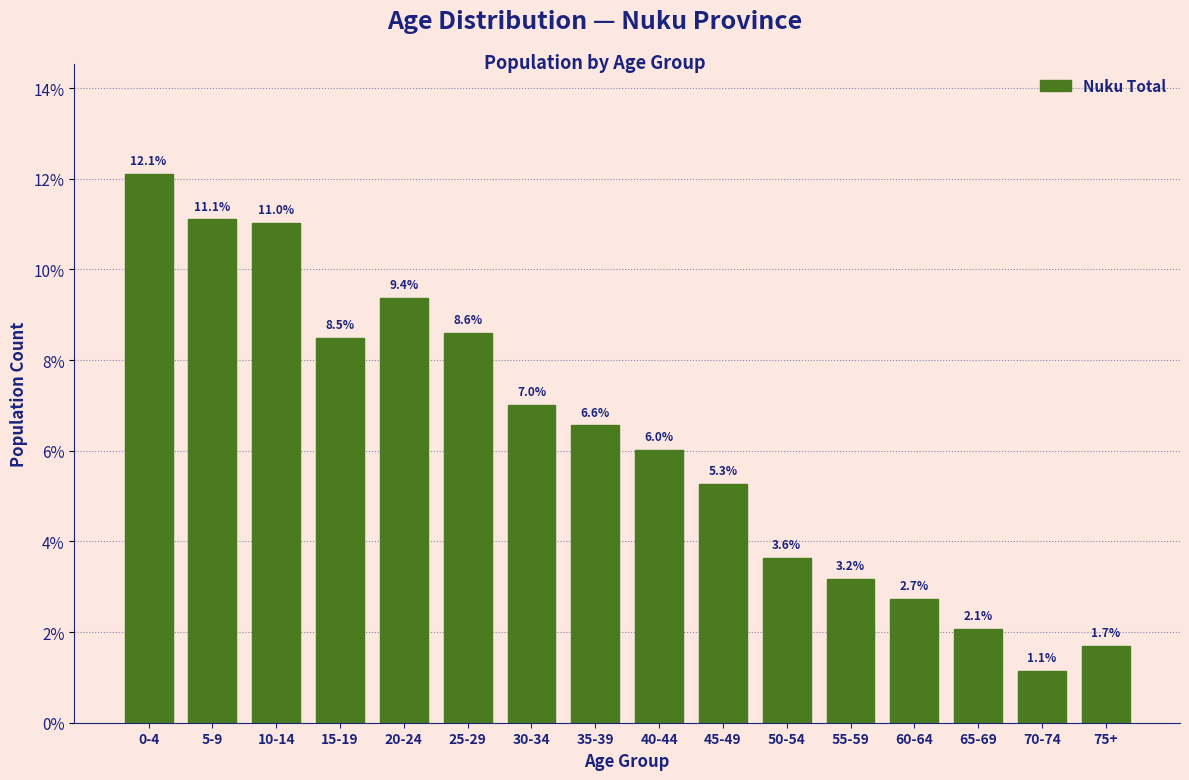

Reading left to right, transcribe all the data shown in this chart.

12.1	11.1	11.0	8.5	9.4	8.6	7.0	6.6	6.0	5.3	3.6	3.2	2.7	2.1	1.1	1.7